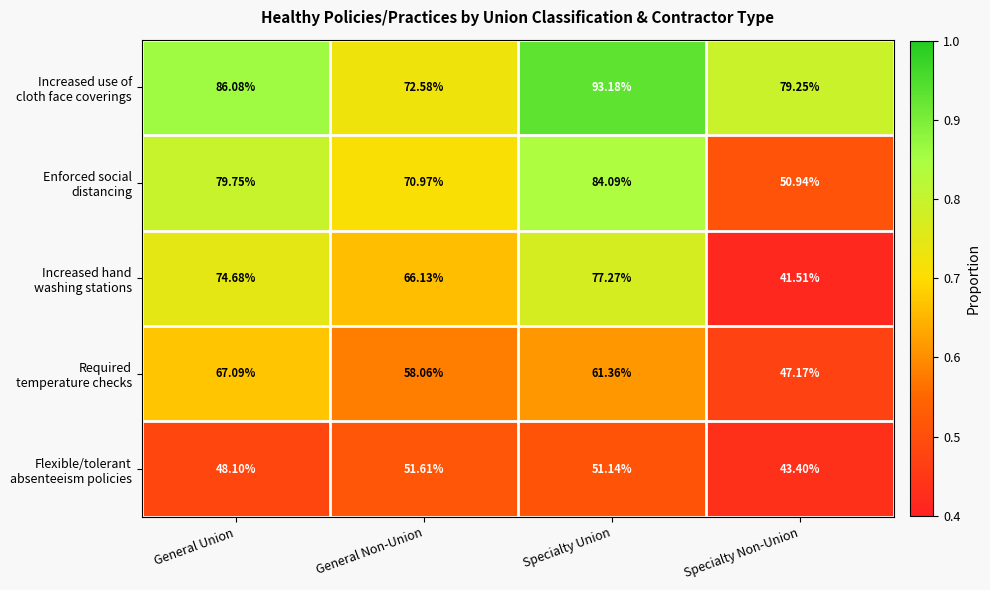

At which category is the sum across all series the highest?

Specialty Union